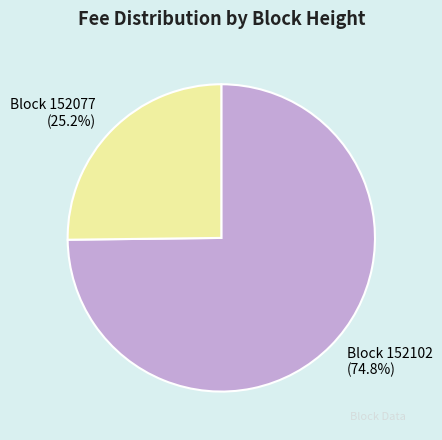

Does any single category account for the majority?

Yes